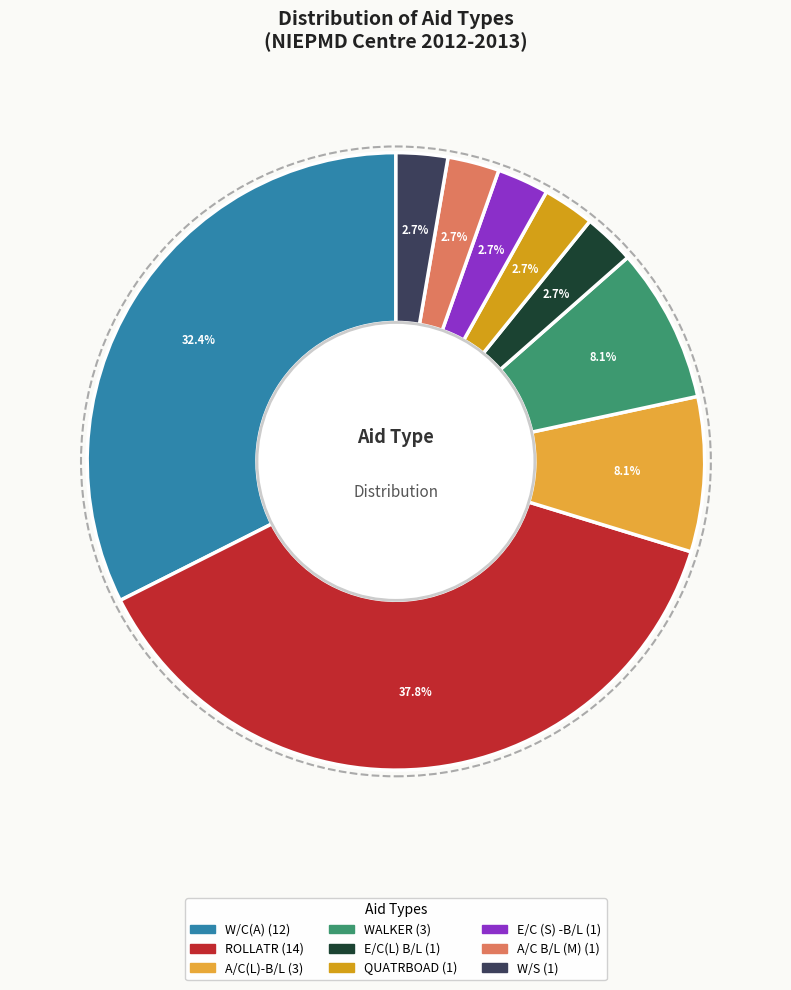

Approximately how many times larger is the value at QUATRBOAD compared to A/C B/L (M)?

1.0